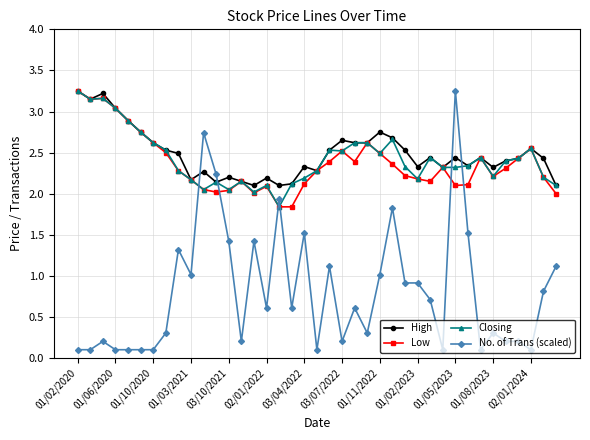

After their last crossing, which series has the higher values: No. of Trans (scaled) or High?

High